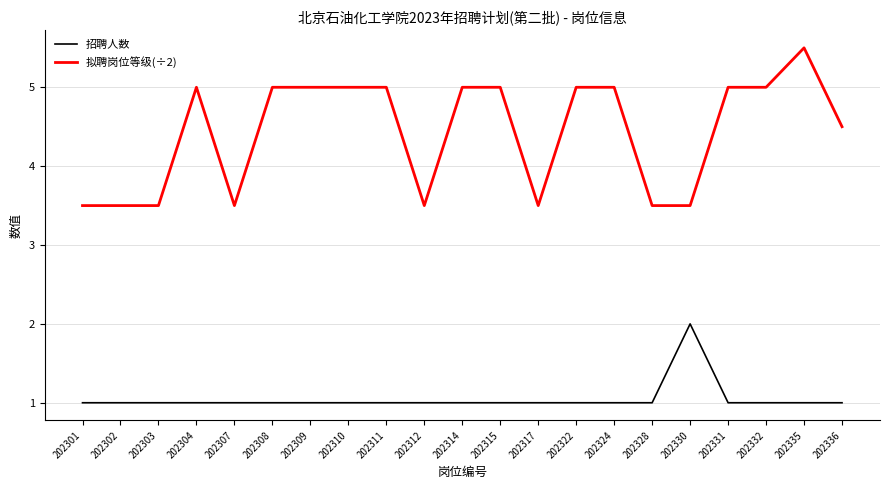

The value of 拟聘岗位等级(÷2) at 202336 is 1.9. True or false?

False